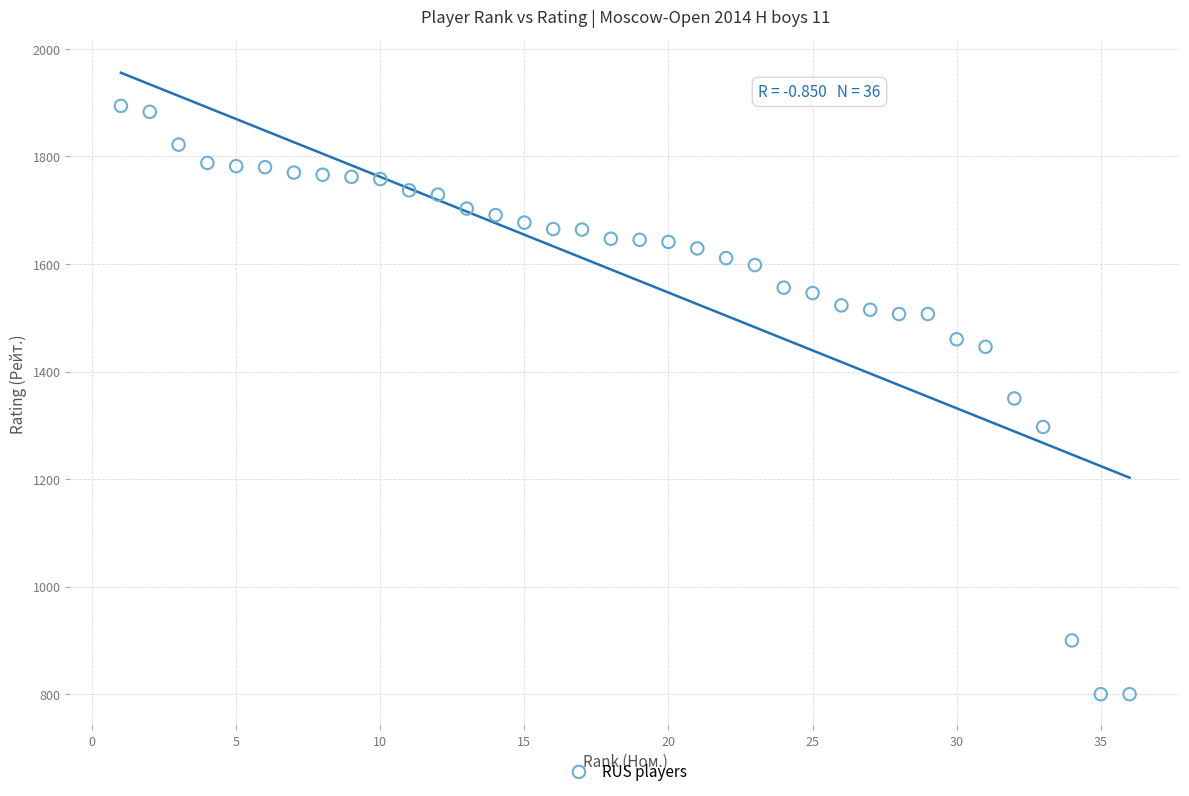

What is the range of X values (max minus min)?

35